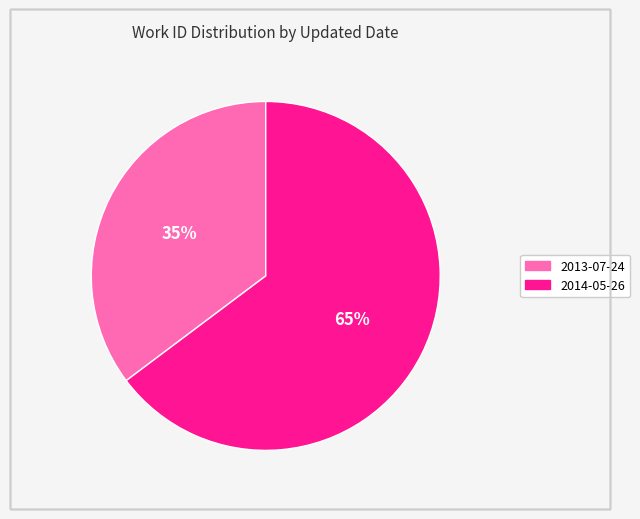

Which category has the biggest portion of the pie?

2014-05-26